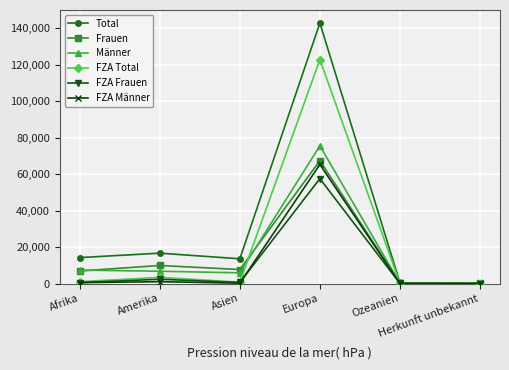

At which category does Frauen reach its first local peak?

Amerika